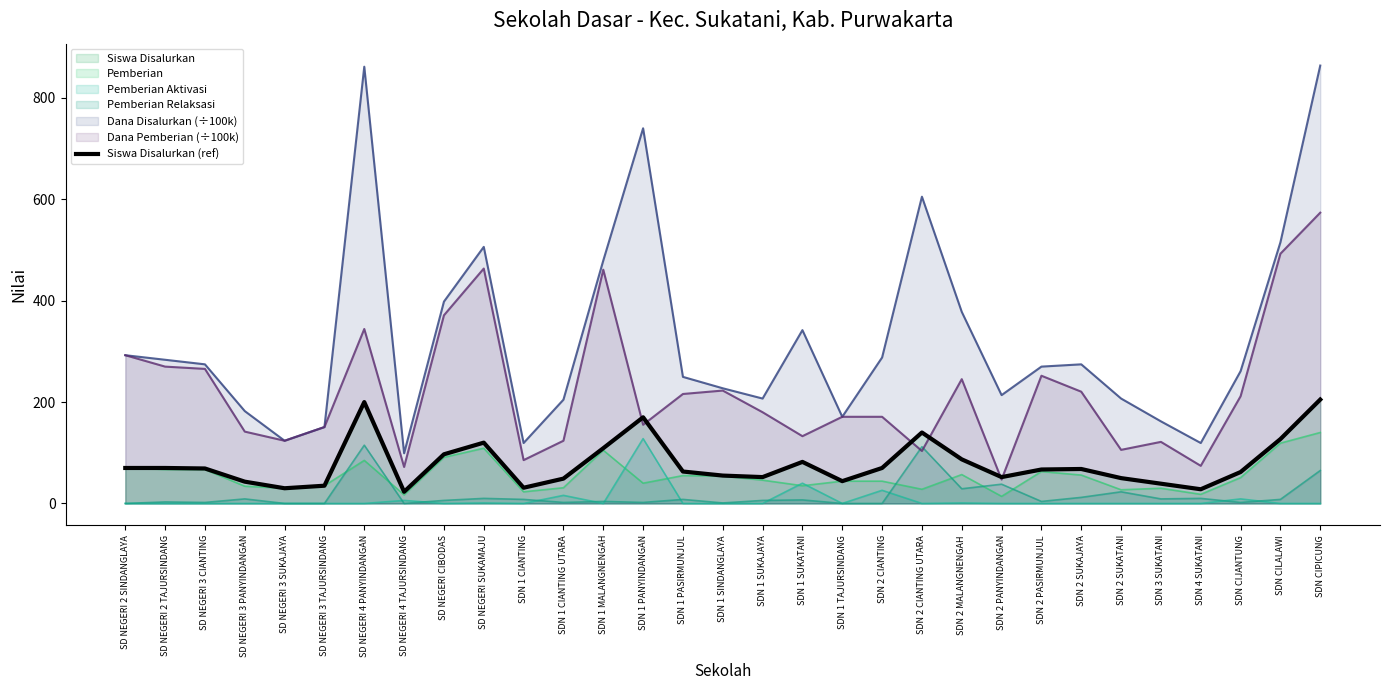

What is the difference between the second highest and minimum values?

177